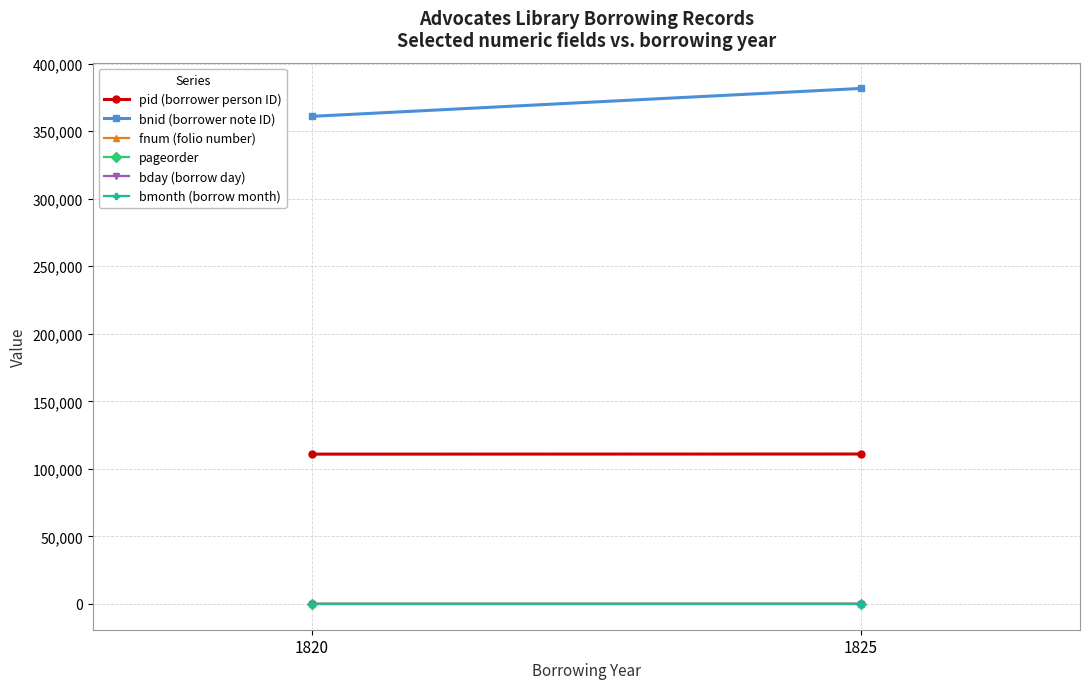

Where is bnid (borrower note ID) nearest to the value 371352?

1820